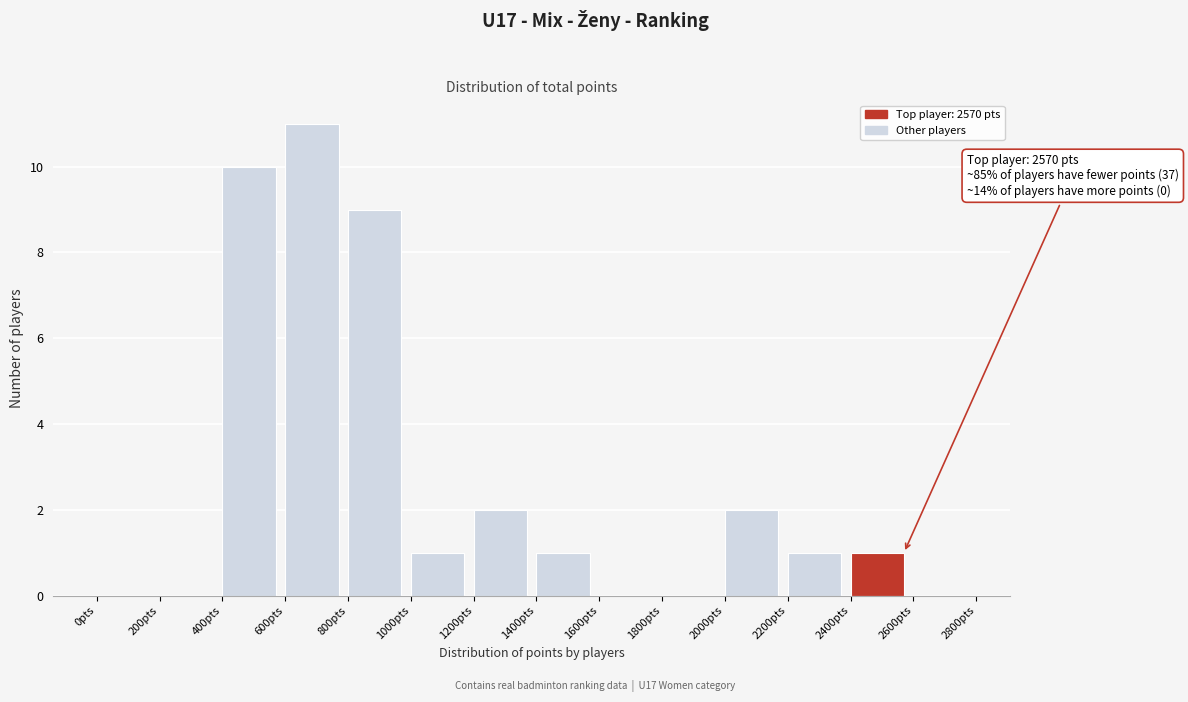

Which range on the x-axis has the tallest bar?

600 to 800